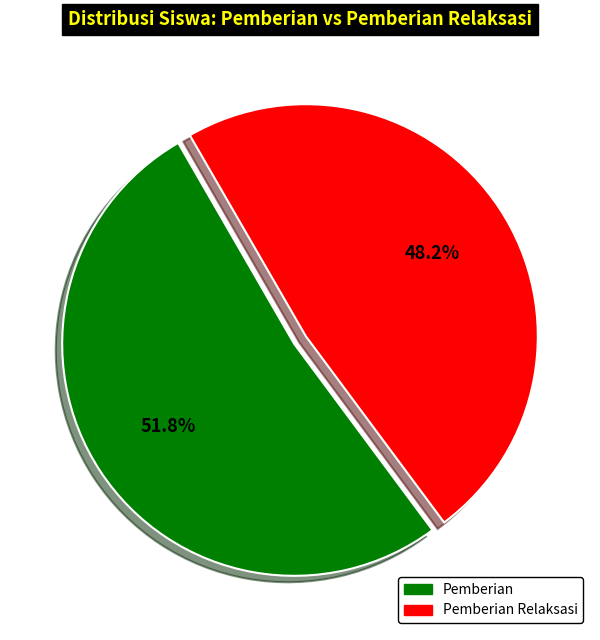

How many segments does this pie chart have?

2